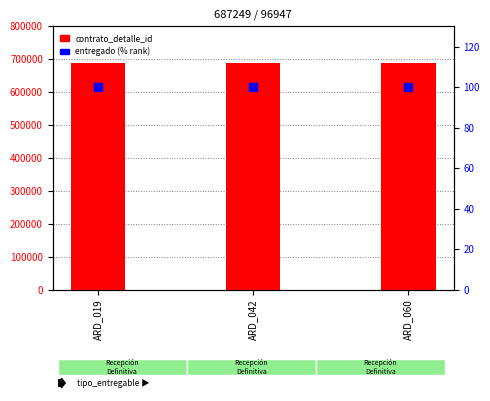

Which series has the largest total across all categories?

contrato_detalle_id